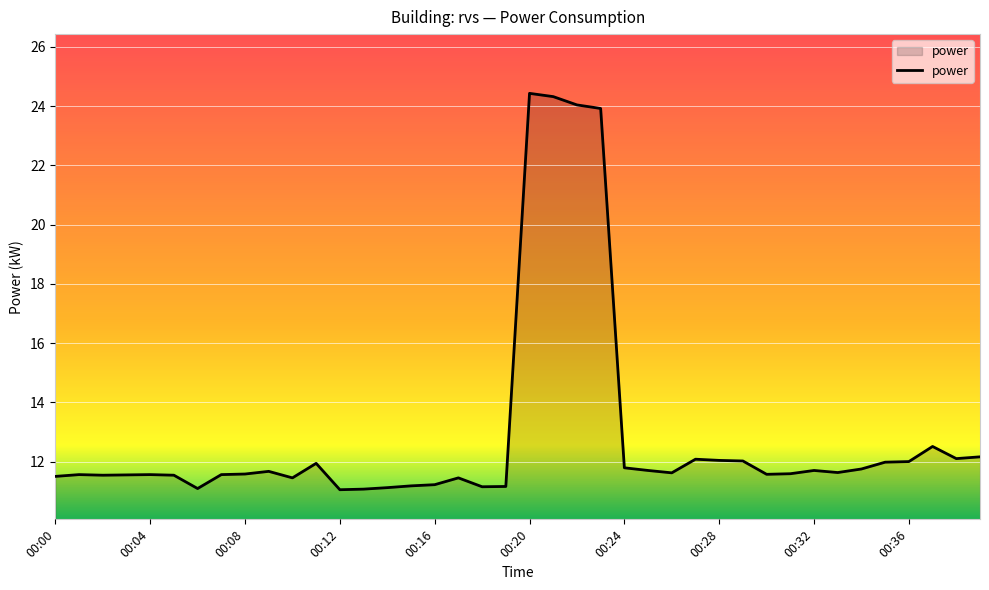

What is the minimum value shown in the chart?

11.1